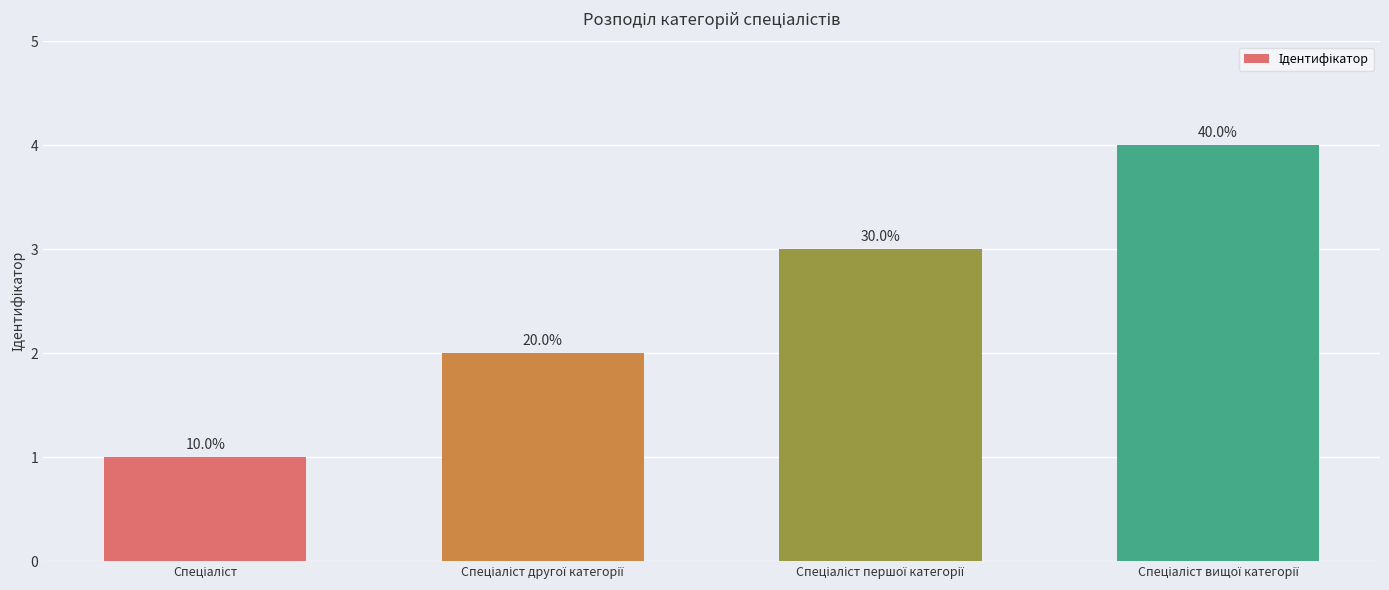

Reading left to right, transcribe all the data shown in this chart.

Спеціаліст=1	Спеціаліст другої категорії=2	Спеціаліст першої категорії=3	Спеціаліст вищої категорії=4